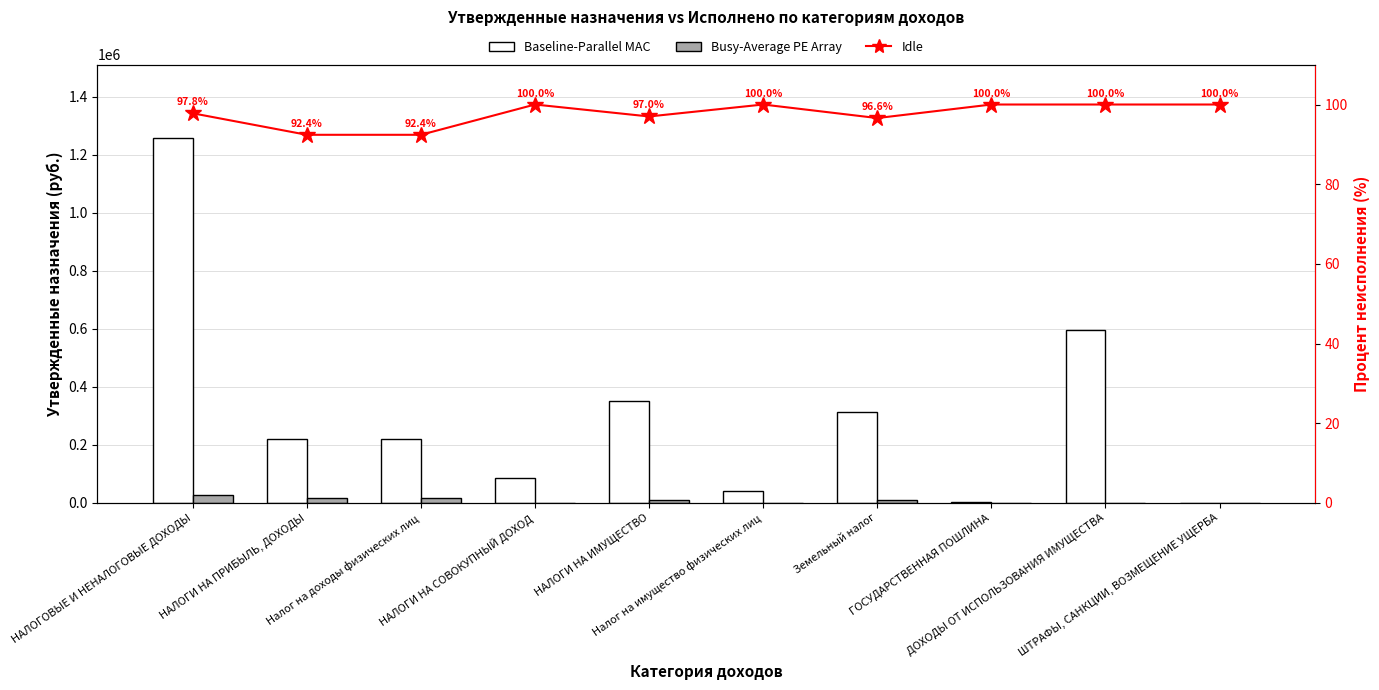

What is the difference between the second highest and second lowest values in the Idle series?

7.6